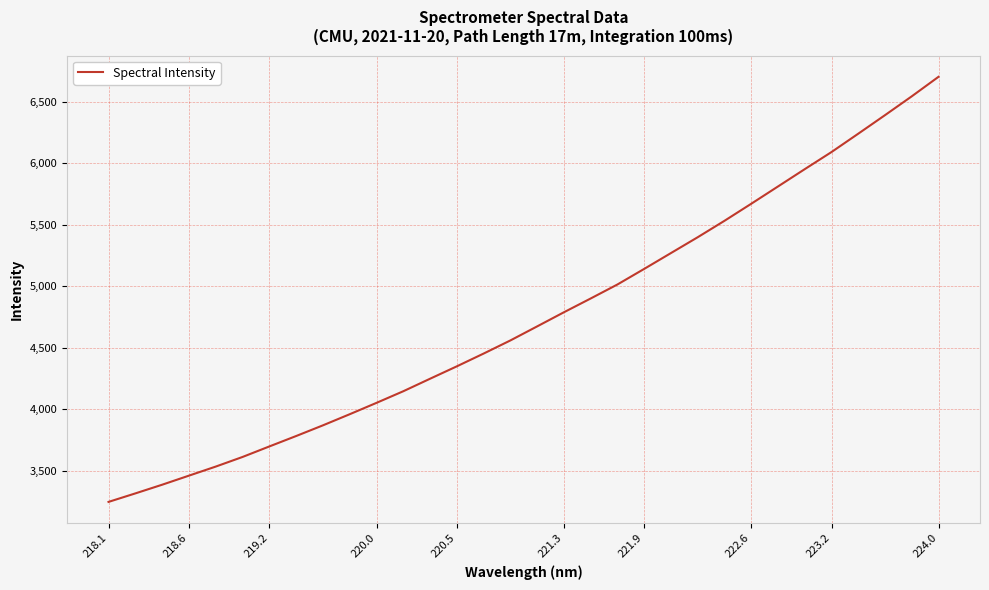

What is the smallest value displayed?

3246.2